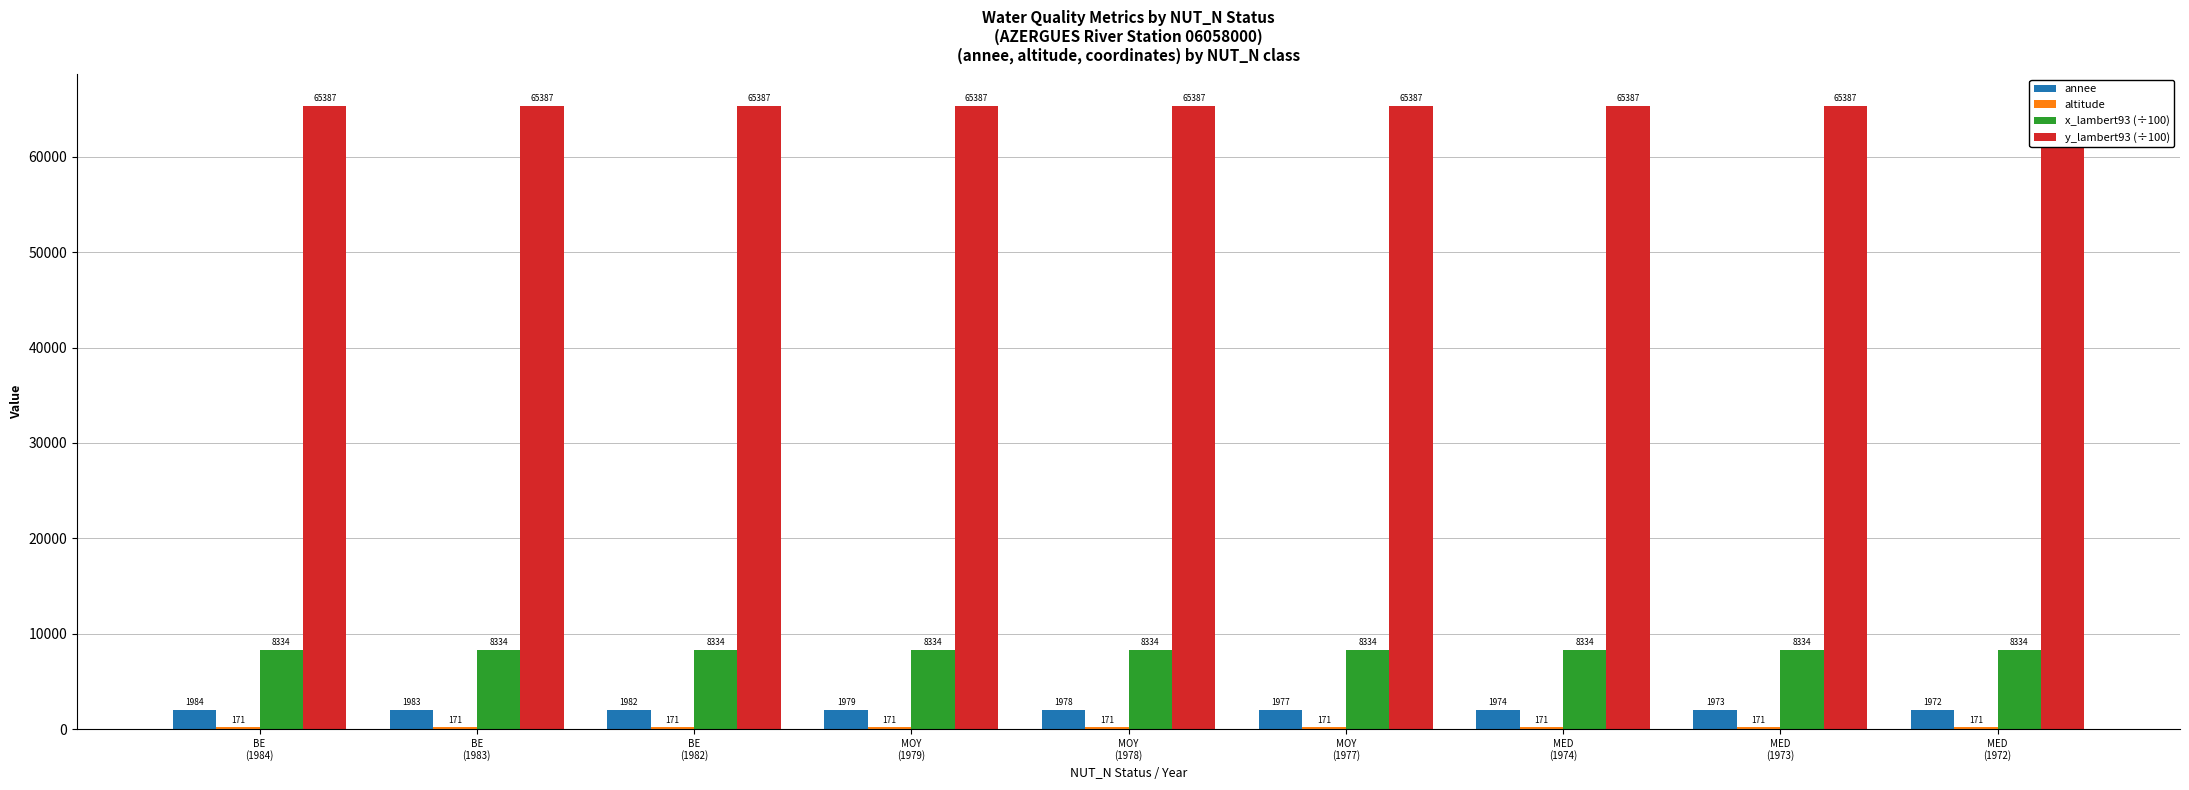

Which category has the highest value across all series?

BE
(1984)